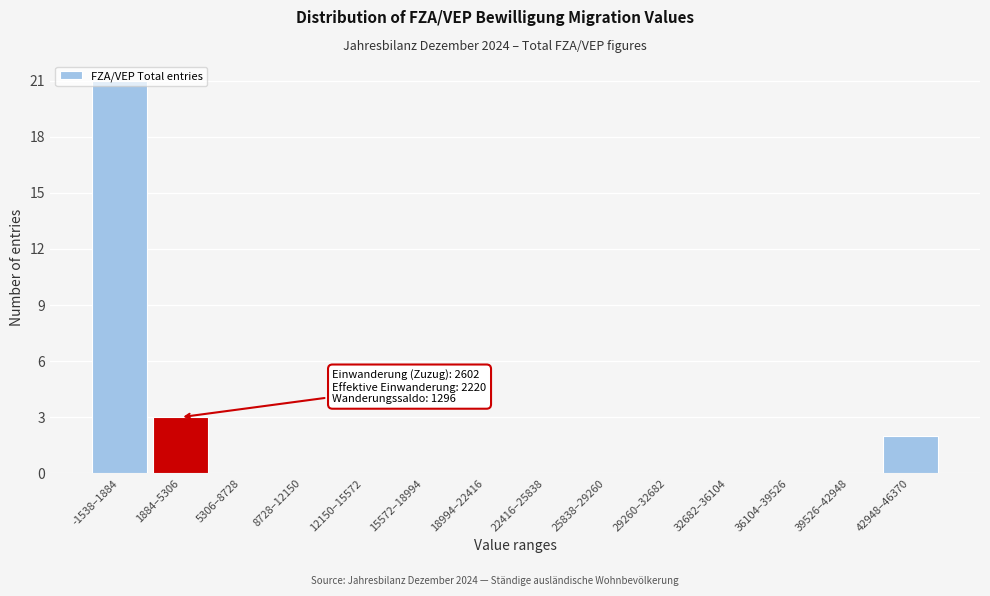

Is it true that the value at 8728–12150 is 0?

True